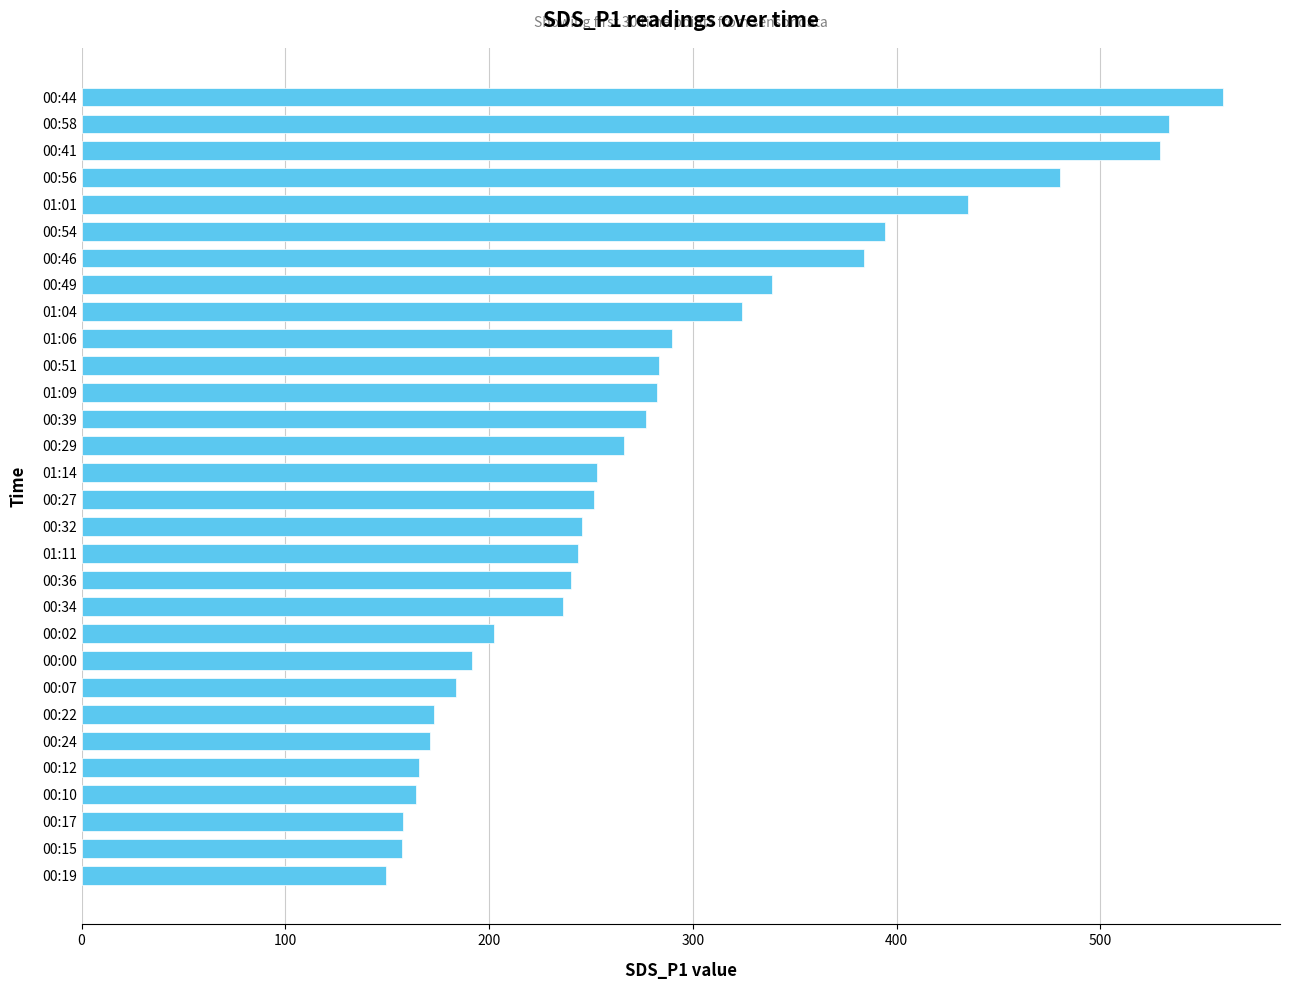

How many bars are there in total?

30